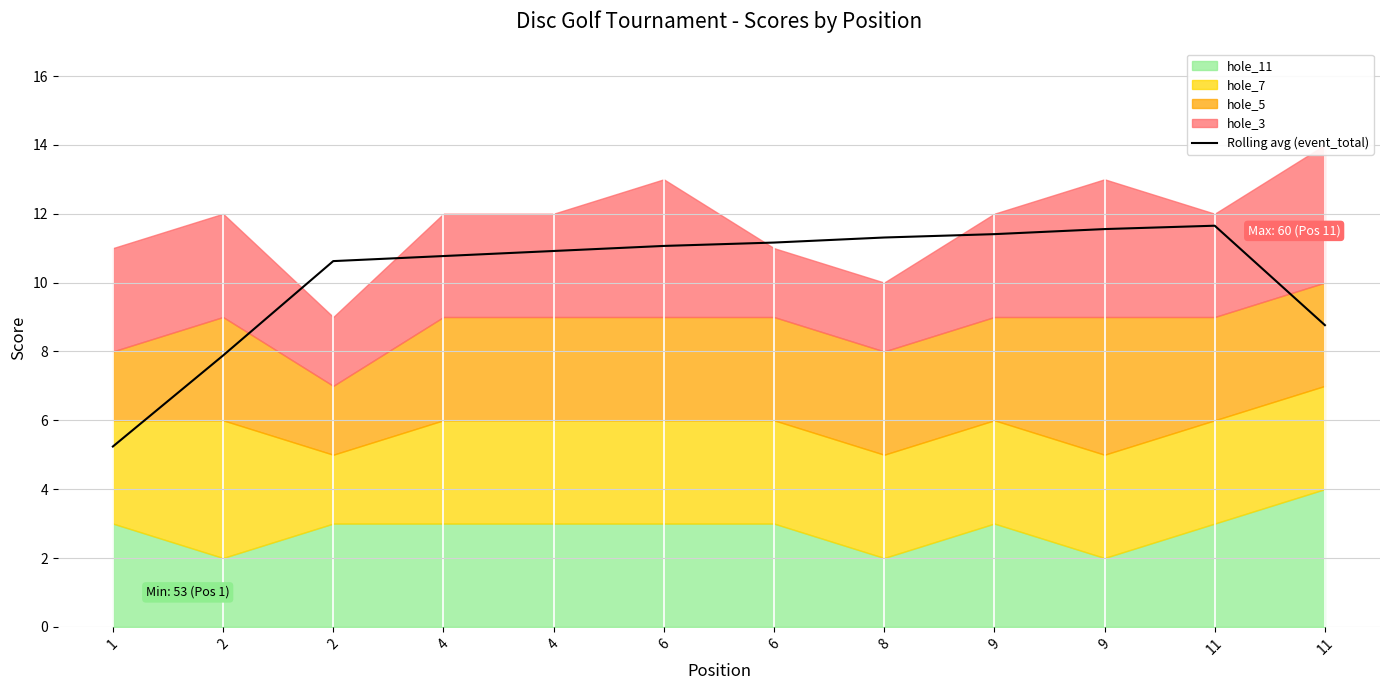

True or false: the data shows 11.6 at 9.

True